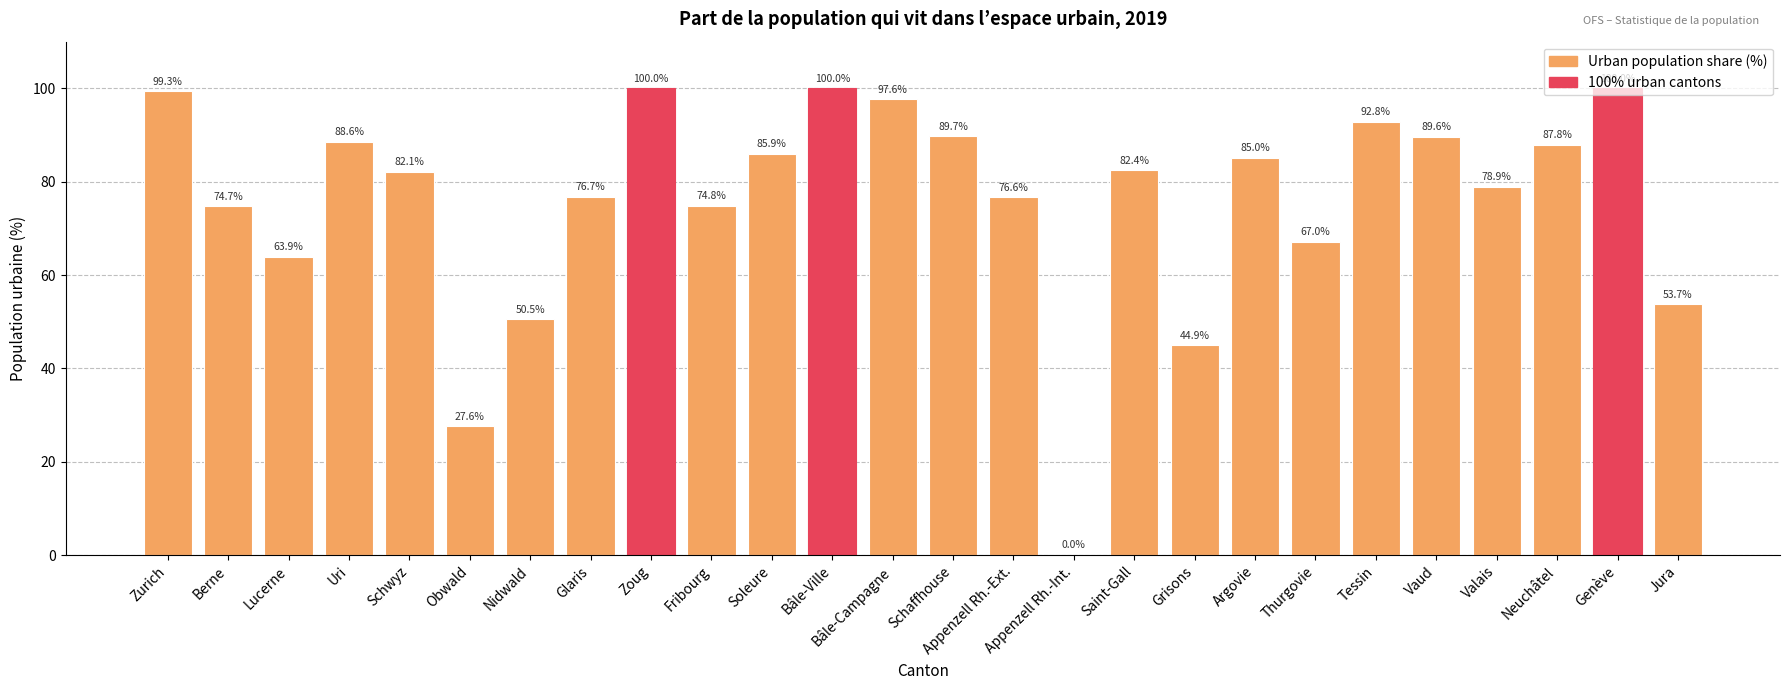

Are the bars horizontal?

No